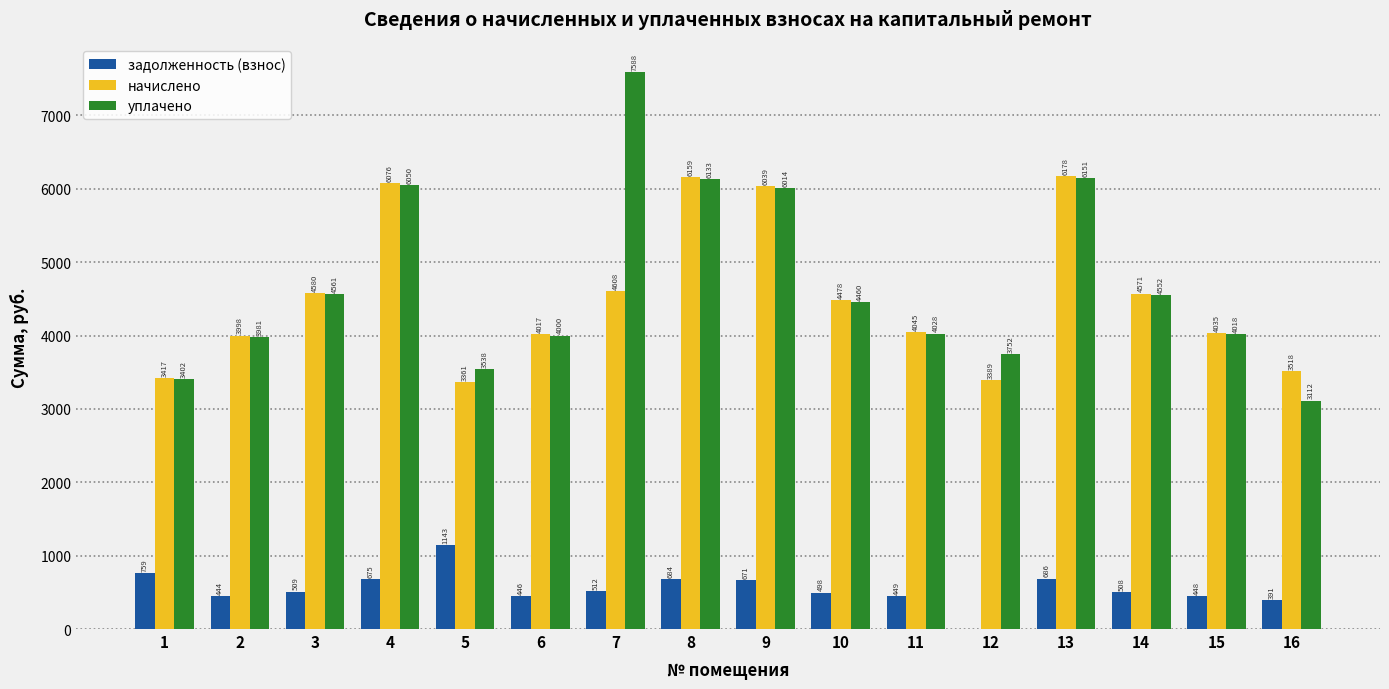

How many values in the начислено series exceed 4478?

8